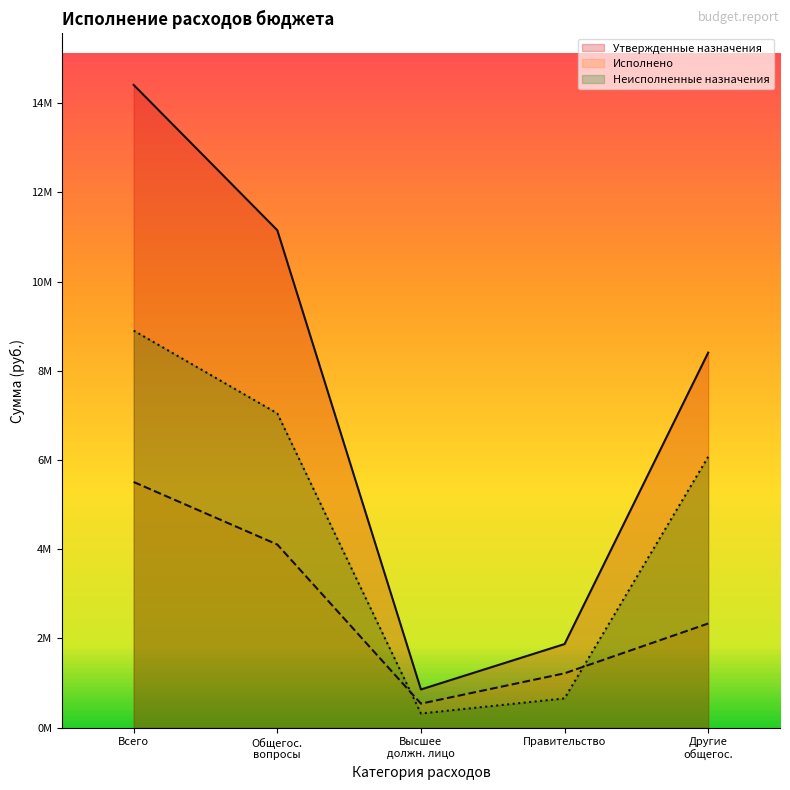

At which category does Утвержденные назначения reach its first local valley?

Высшее
должн. лицо